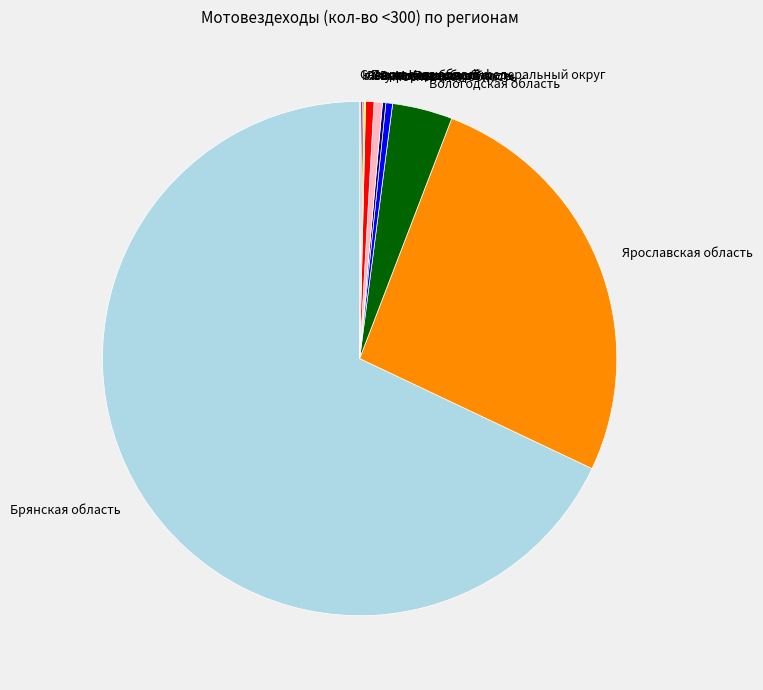

Is it true that Псковская область is 10% of the pie?

False